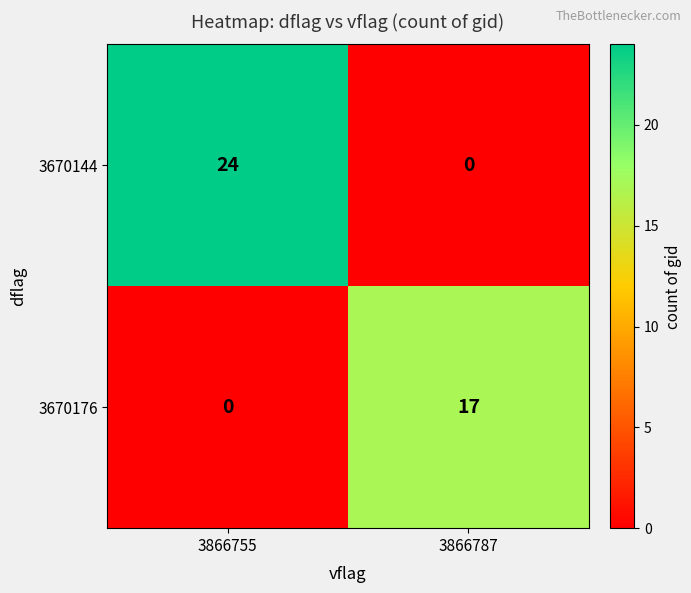

Rank the series by their maximum value, from highest to lowest.

3670144, 3670176